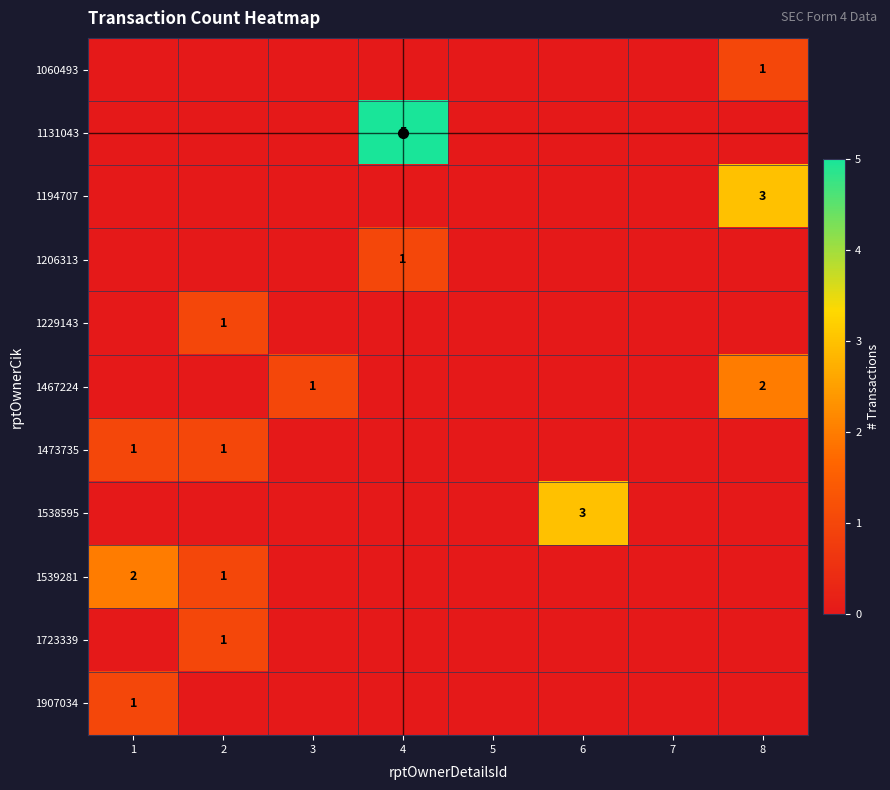

How many positive values does the 1229143 series have?

1